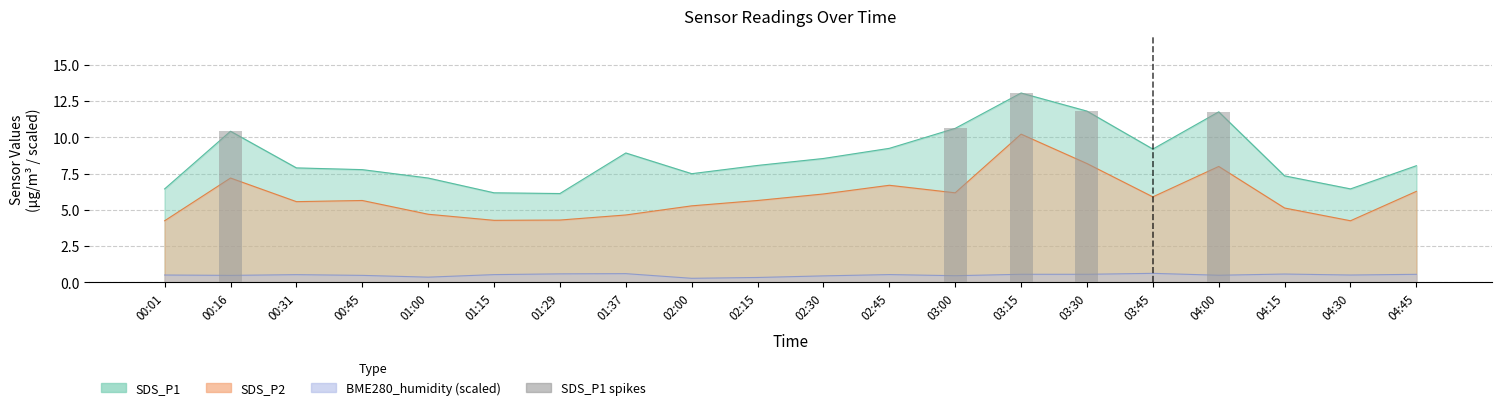

Which category has the highest value across all series?

03:15